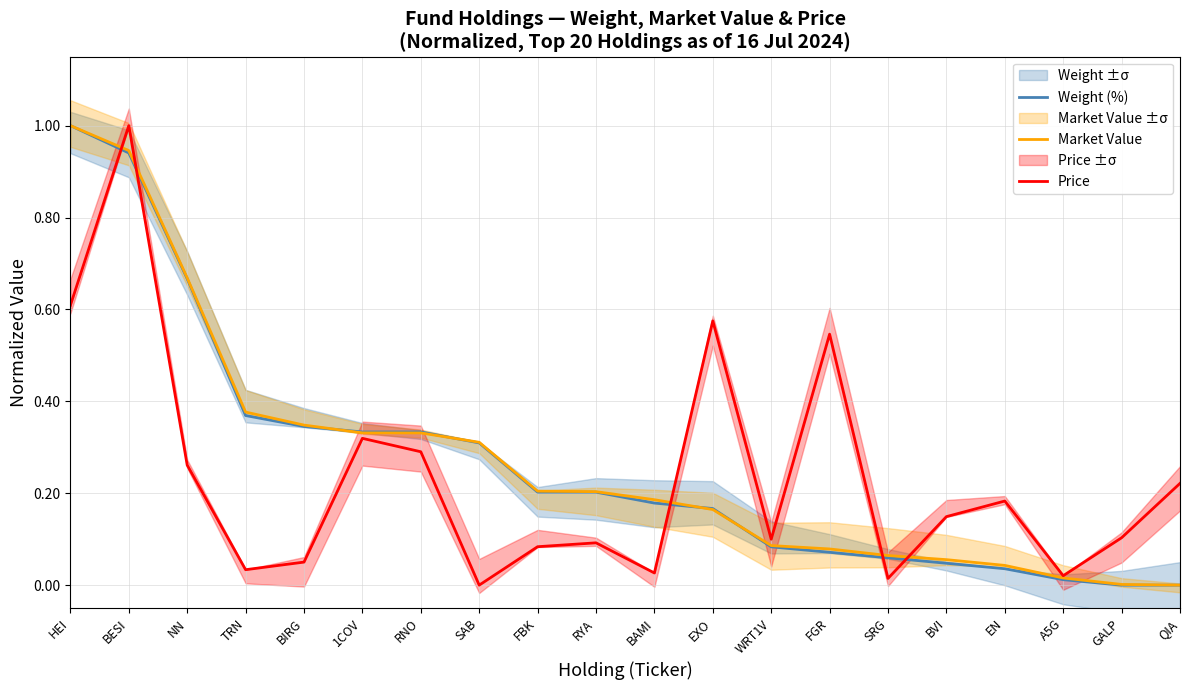

How many intersections are there between Price and Market Value?

5